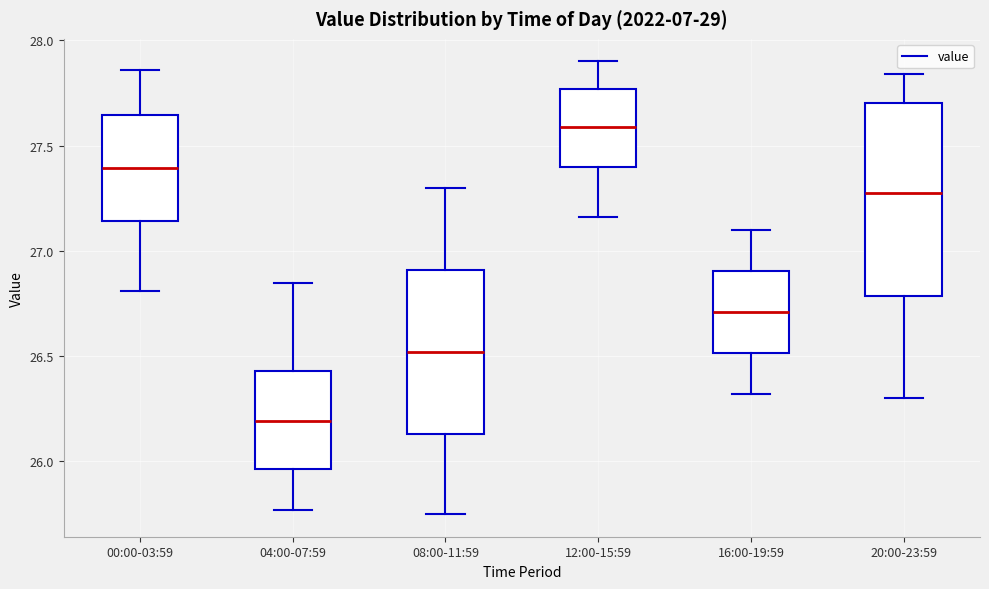

Which box has the lowest median line?

04:00-07:59